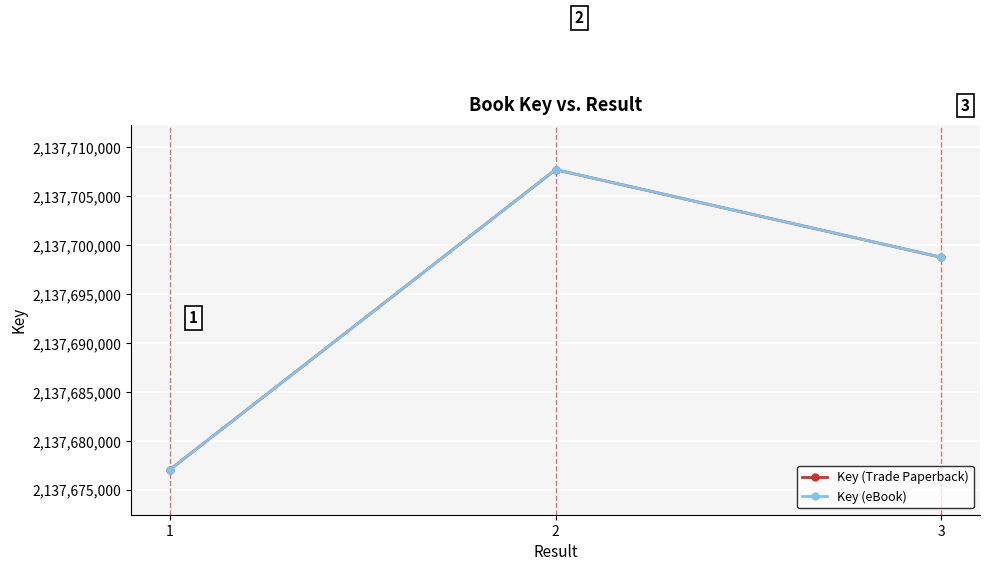

Is it true that Key (Trade Paperback) equals 2137698768 at 3?

True